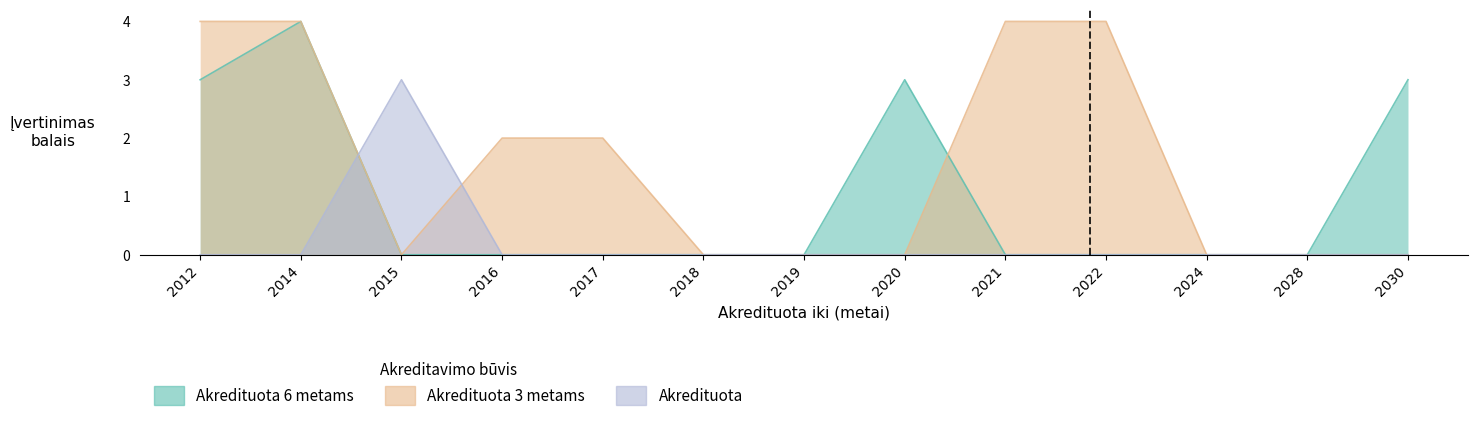

Rank the series at 2014 from highest to lowest value.

Akredituota 6 metams, Akredituota 3 metams, Akredituota